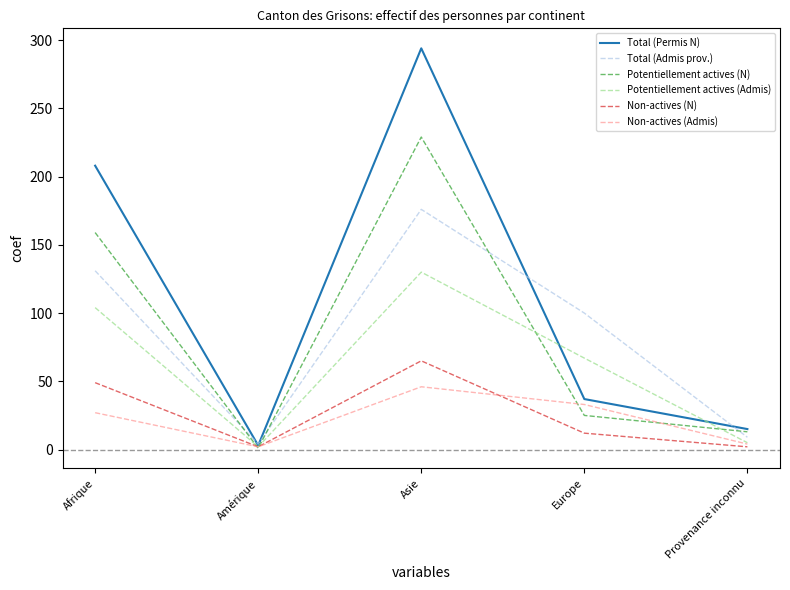

Where is Total (Admis prov.) nearest to the value 90?

Europe